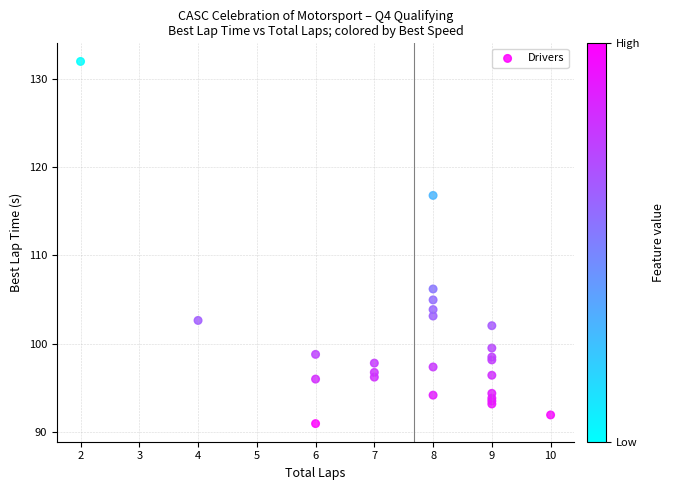

What Y value in the scatter plot is closest to 111?

106.2